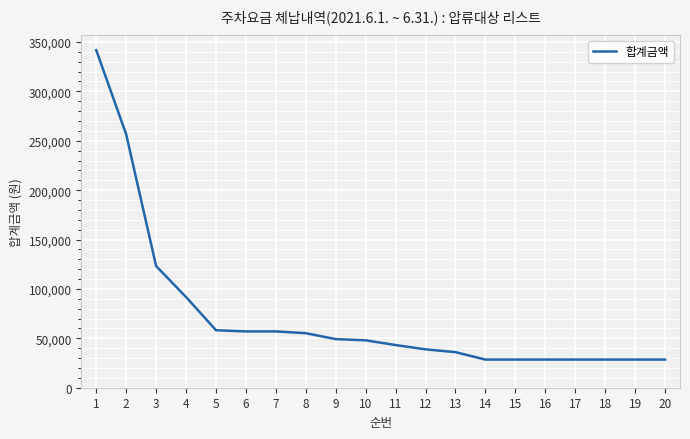

Approximately how many times larger is the value at 17 compared to 16?

1.0